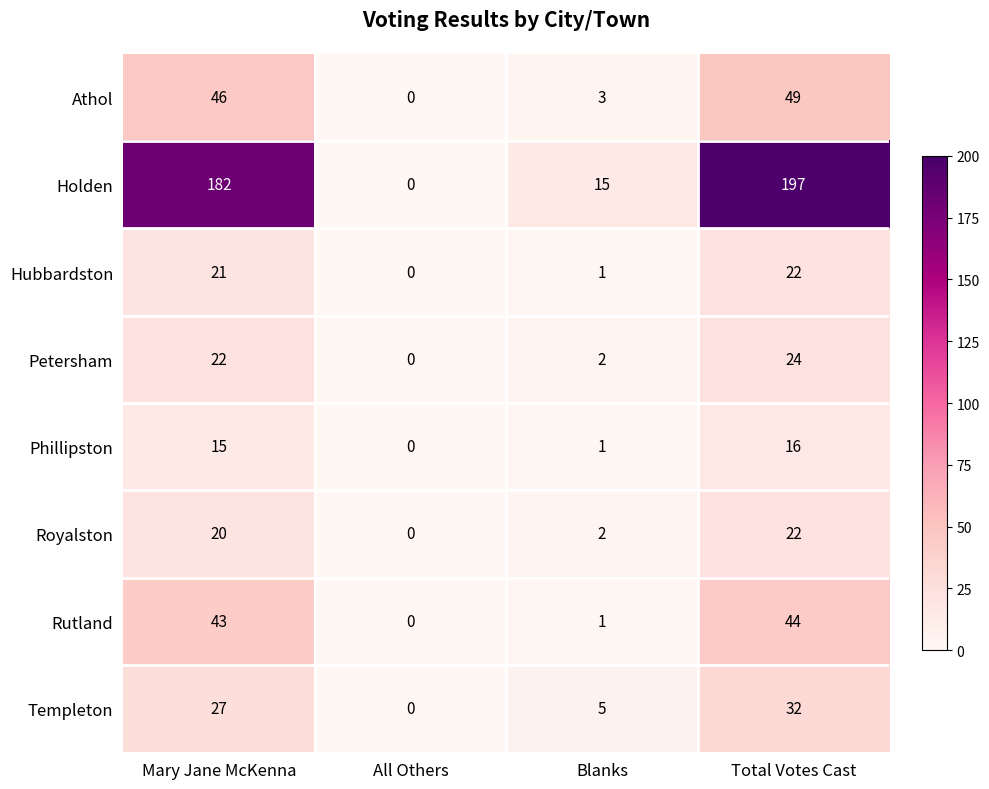

Is it true that Templeton equals 5 at Blanks?

True